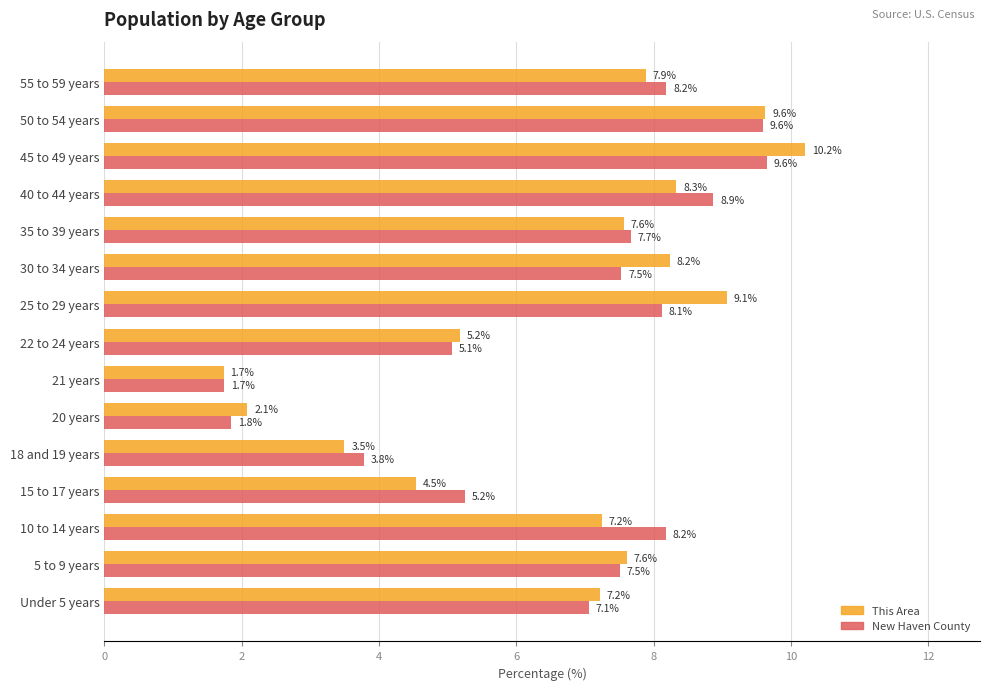

True or false: This Area has a value of 7.6 at 35 to 39 years.

True